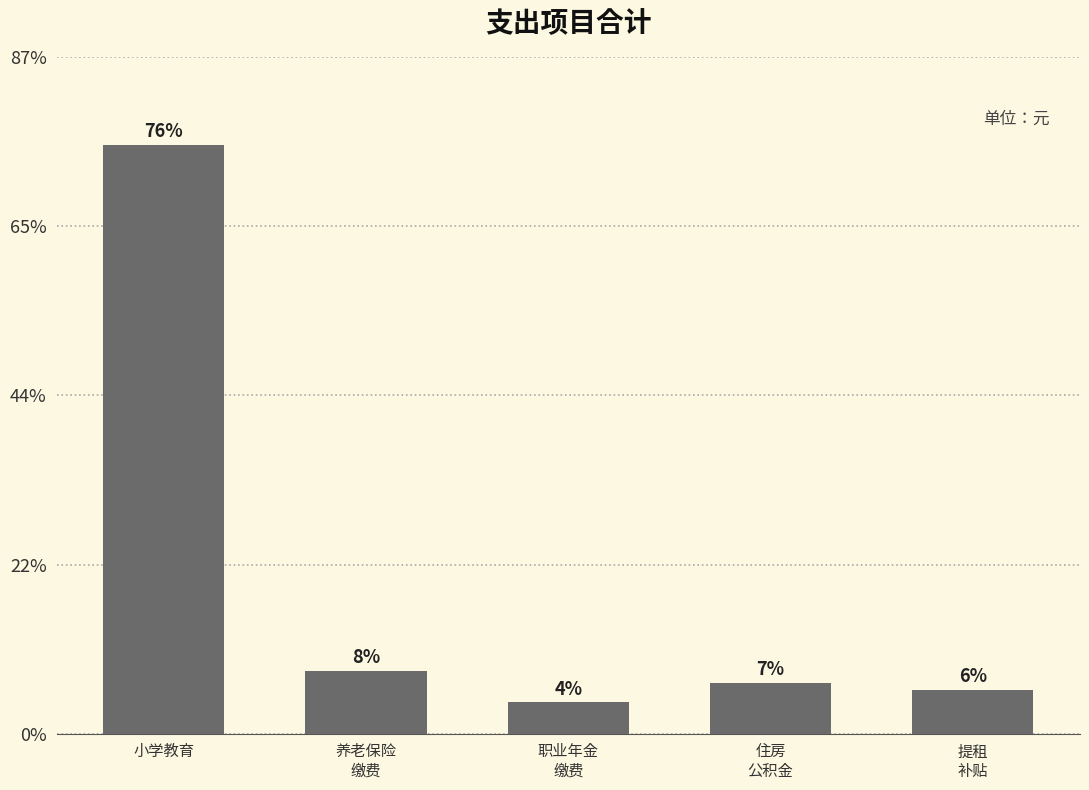

Are the bars horizontal?

No